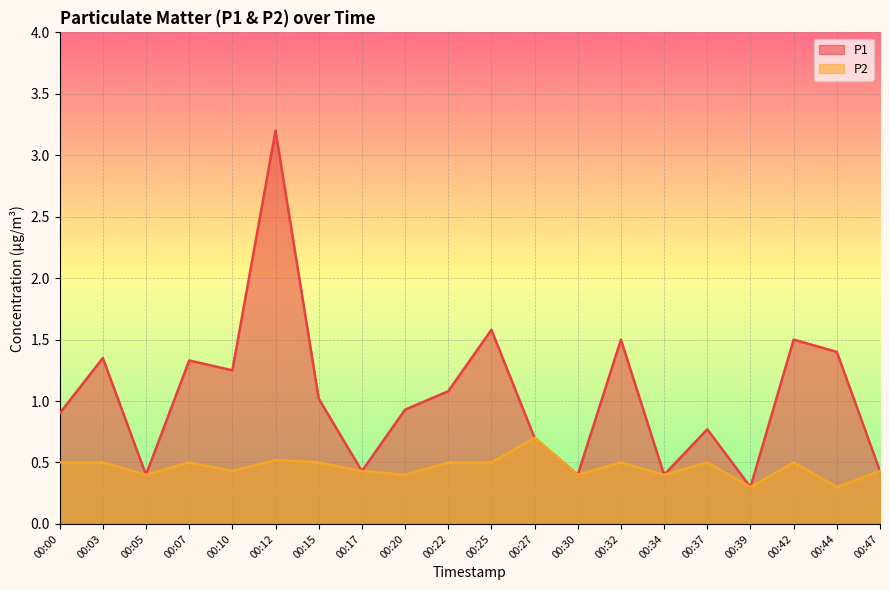

At which category does P2 reach its first local peak?

00:07